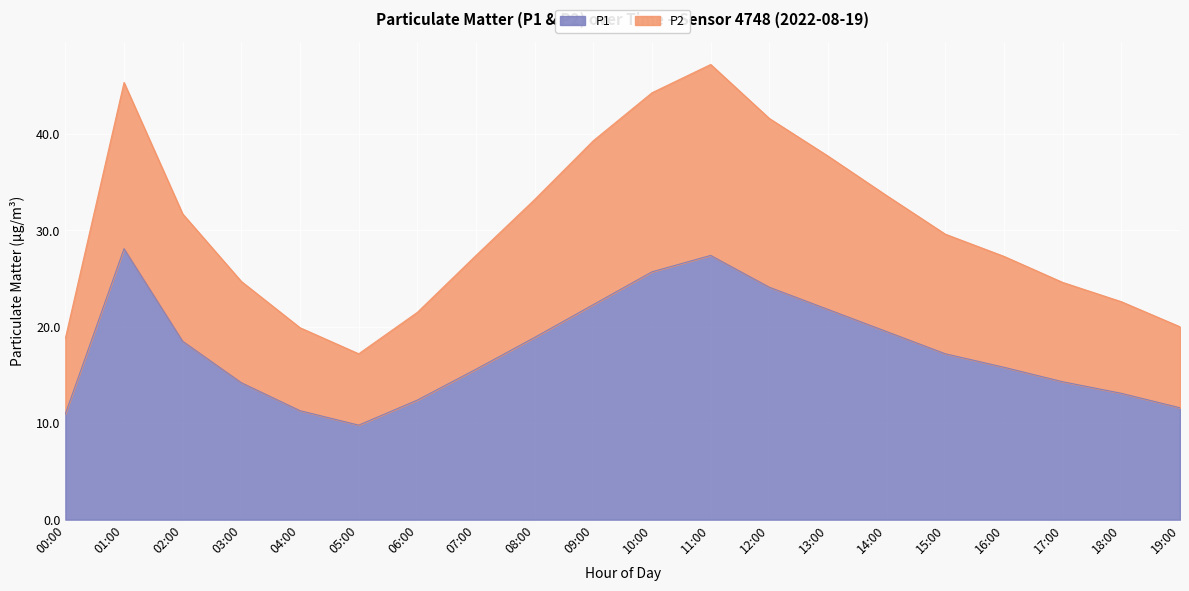

The P1 series shows 10.9 at 11:00. True or false?

False